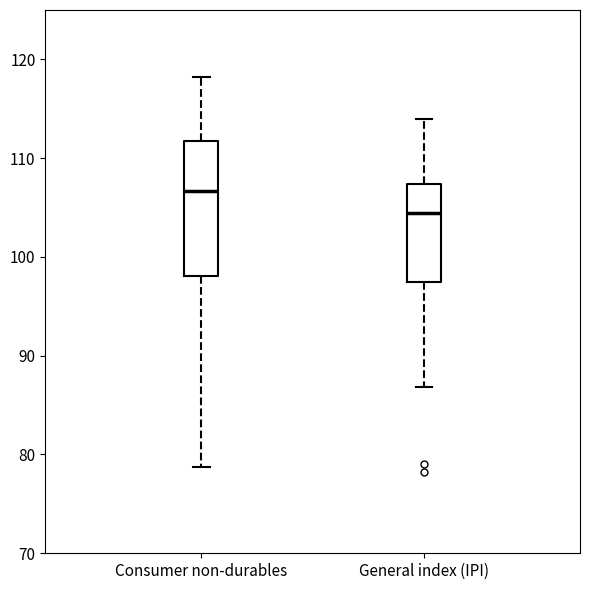

Reading left to right, transcribe this box plot: for each box, give where its median line is, the range the box spans, and where its two whiskers end, as read against the y-axis. The values are not printed on the chart, so give them approximately, as read against the axis.

Consumer non-durables: median 107, box 98 to 112, whiskers 79 to 118
General index (IPI): median 104, box 97 to 107, whiskers 87 to 114